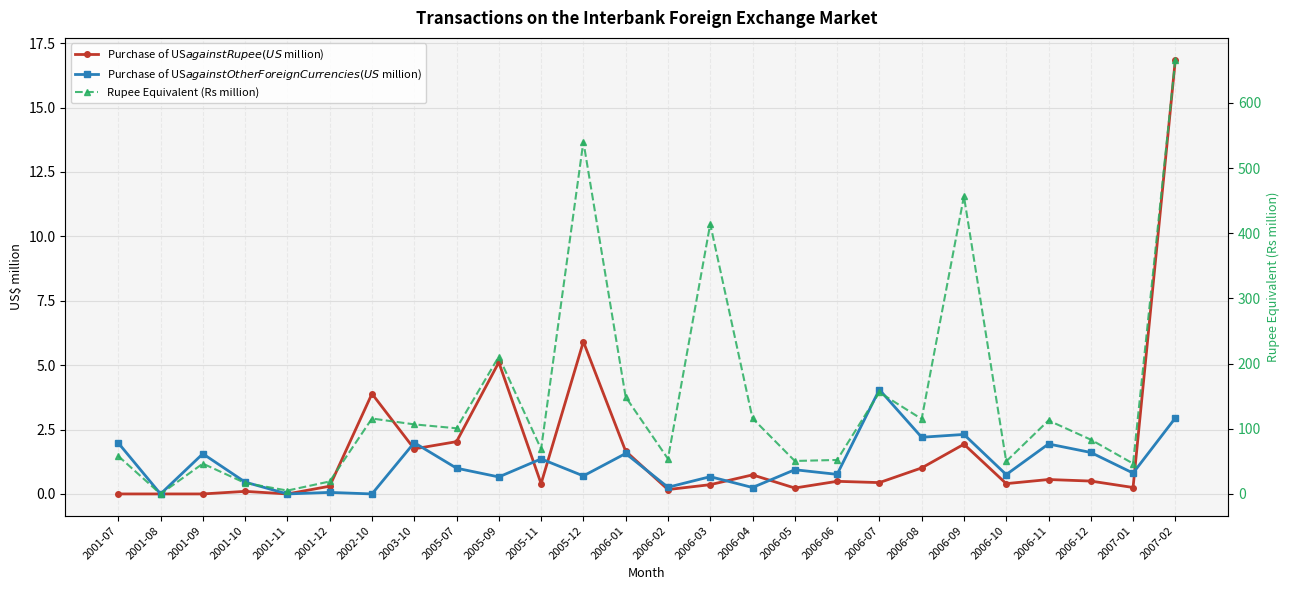

Reading right to left, what are all the values shown in this chart?

Purchase of US$ against Rupee (US$ million): 16.9	0.2	0.5	0.6	0.4	1.9	1.0	0.4	0.5	0.2	0.7	0.4	0.2	1.7	5.9	0.4	5.1	2.0	1.8	3.9	0.3	0.0	0.1	0.0	0.0	0.0
Purchase of US$ against Other Foreign Currencies (US$ million): 3.0	0.8	1.6	1.9	0.8	2.3	2.2	4.0	0.8	0.9	0.2	0.7	0.3	1.6	0.7	1.4	0.7	1.0	2.0	0.0	0.1	0.0	0.5	1.6	0.0	2.0
Rupee Equivalent (Rs million): 666.5	46.6	83.3	112.8	50.0	456.8	115.0	155.8	52.1	50.6	116.0	414.2	53.9	148.8	540.7	68.9	210.7	100.8	106.7	115.7	19.1	5.2	16.8	46.5	0.0	58.1